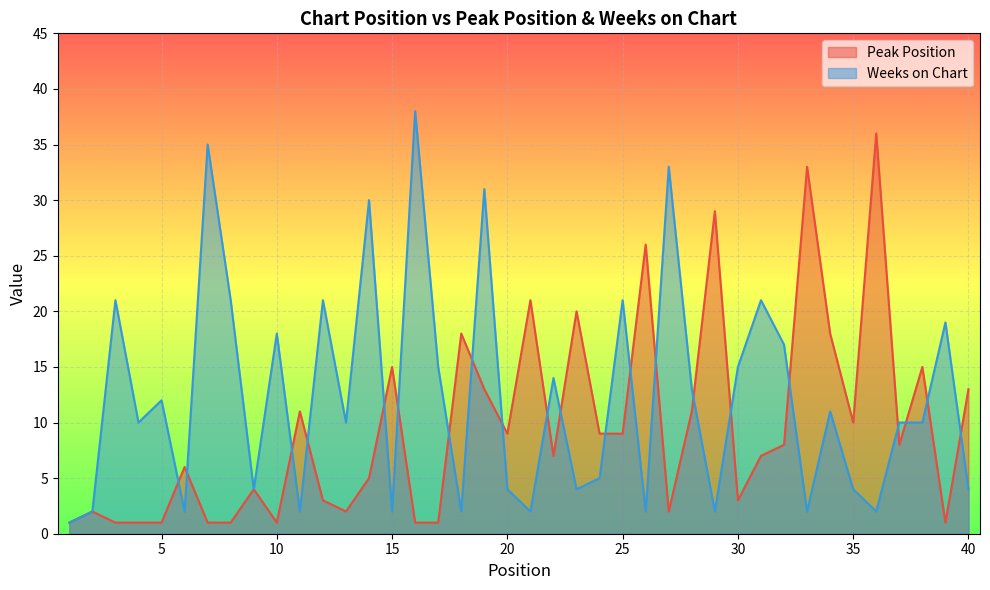

Reading left to right, extract all data points from this chart.

Peak Position: 1	2	1	1	1	6	1	1	4	1	11	3	2	5	15	1	1	18	13	9	21	7	20	9	9	26	2	11	29	3	7	8	33	18	10	36	8	15	1	13
Weeks on Chart: 1	2	21	10	12	2	35	21	4	18	2	21	10	30	2	38	15	2	31	4	2	14	4	5	21	2	33	13	2	15	21	17	2	11	4	2	10	10	19	4